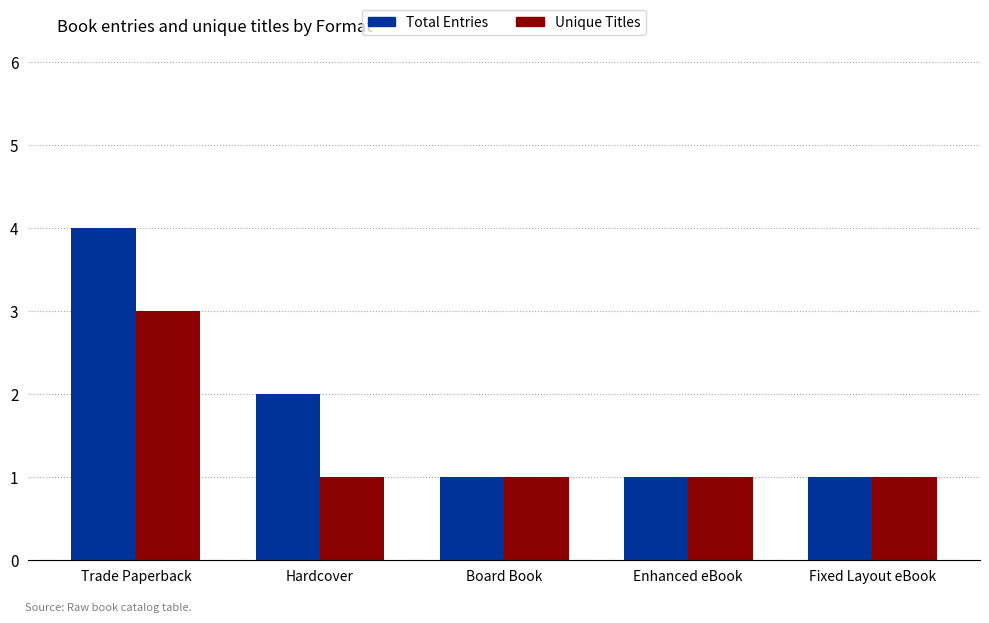

Reading right to left, extract all data points from this chart.

Total Entries: Fixed Layout eBook=1	Enhanced eBook=1	Board Book=1	Hardcover=2	Trade Paperback=4
Unique Titles: Fixed Layout eBook=1	Enhanced eBook=1	Board Book=1	Hardcover=1	Trade Paperback=3